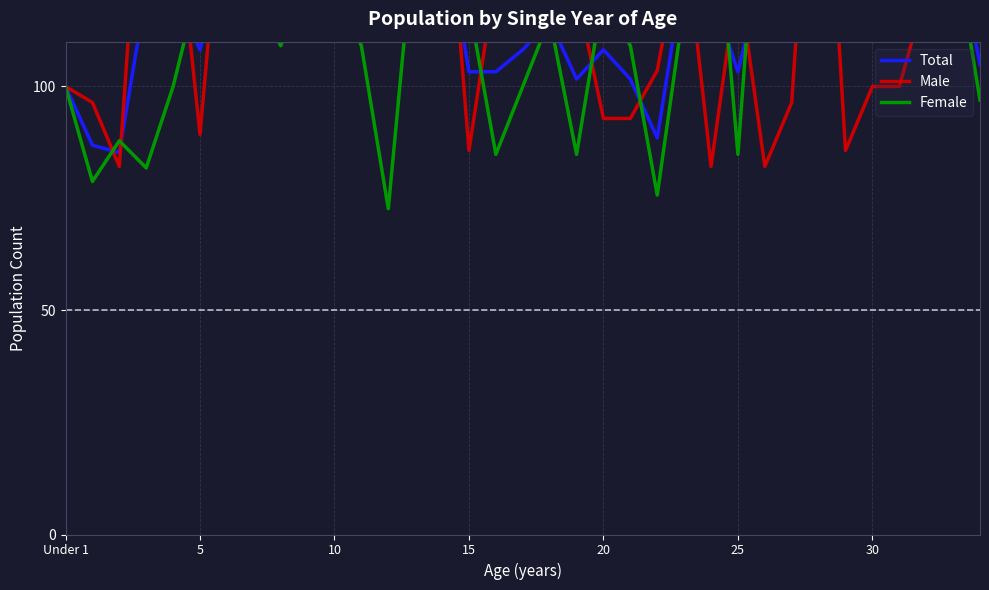

Where is the first local maximum for Total?

10